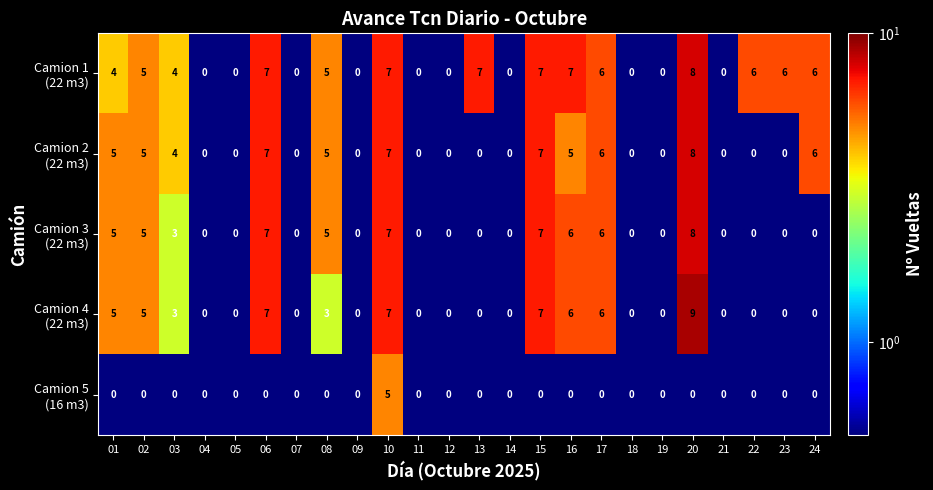

What is the difference between the highest and lowest values at 17?

6